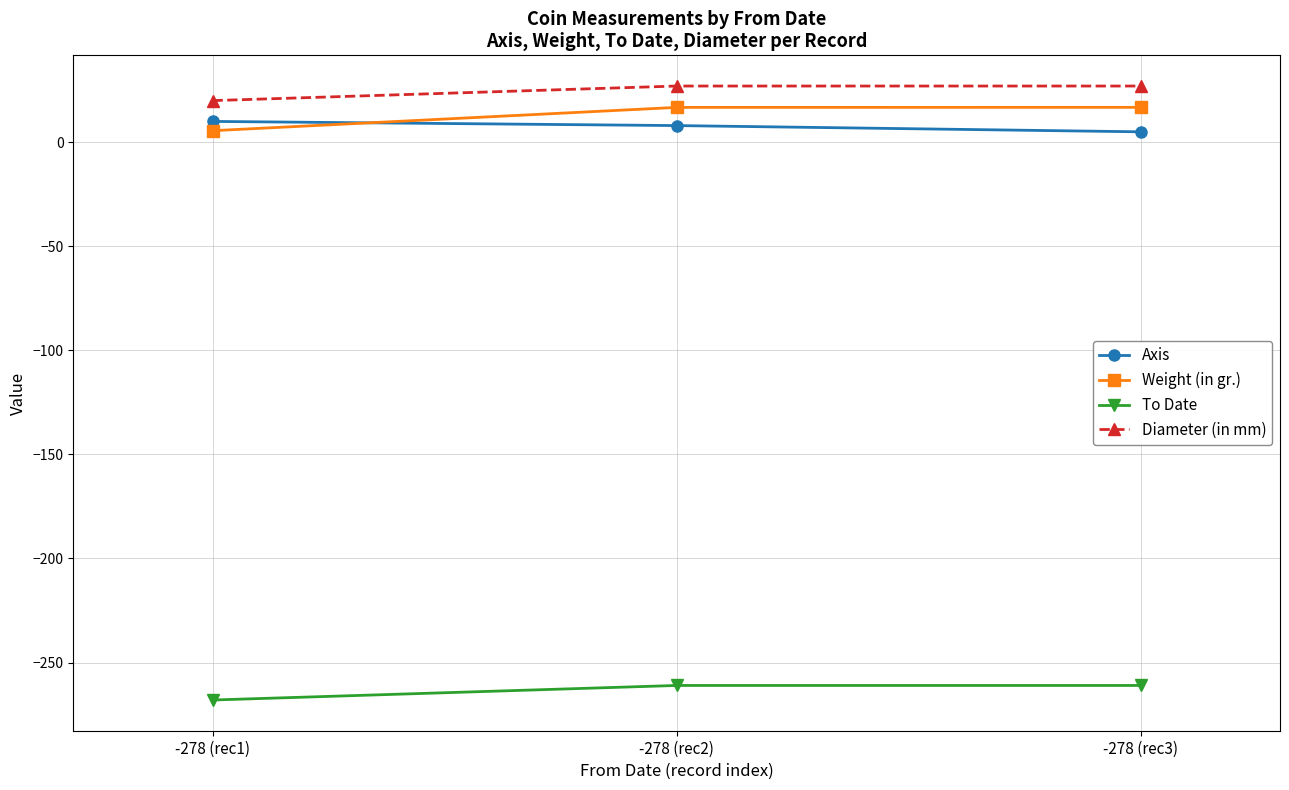

What are all the series names shown in the legend?

Axis, Weight (in gr.), To Date, Diameter (in mm)